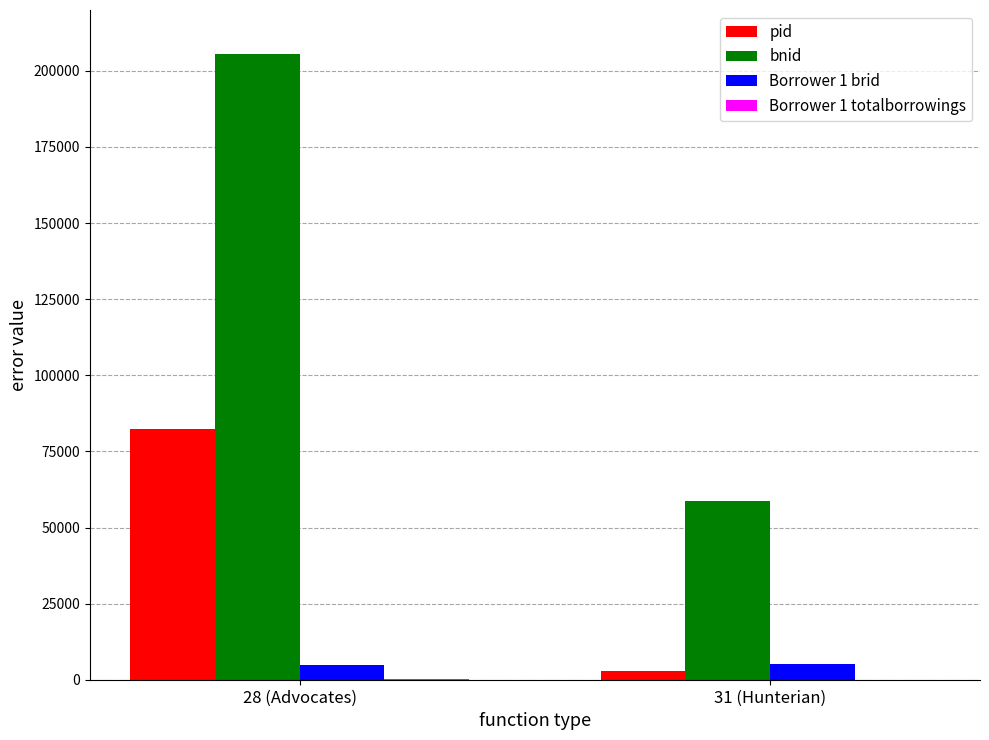

Which series has the widest spread of values?

bnid